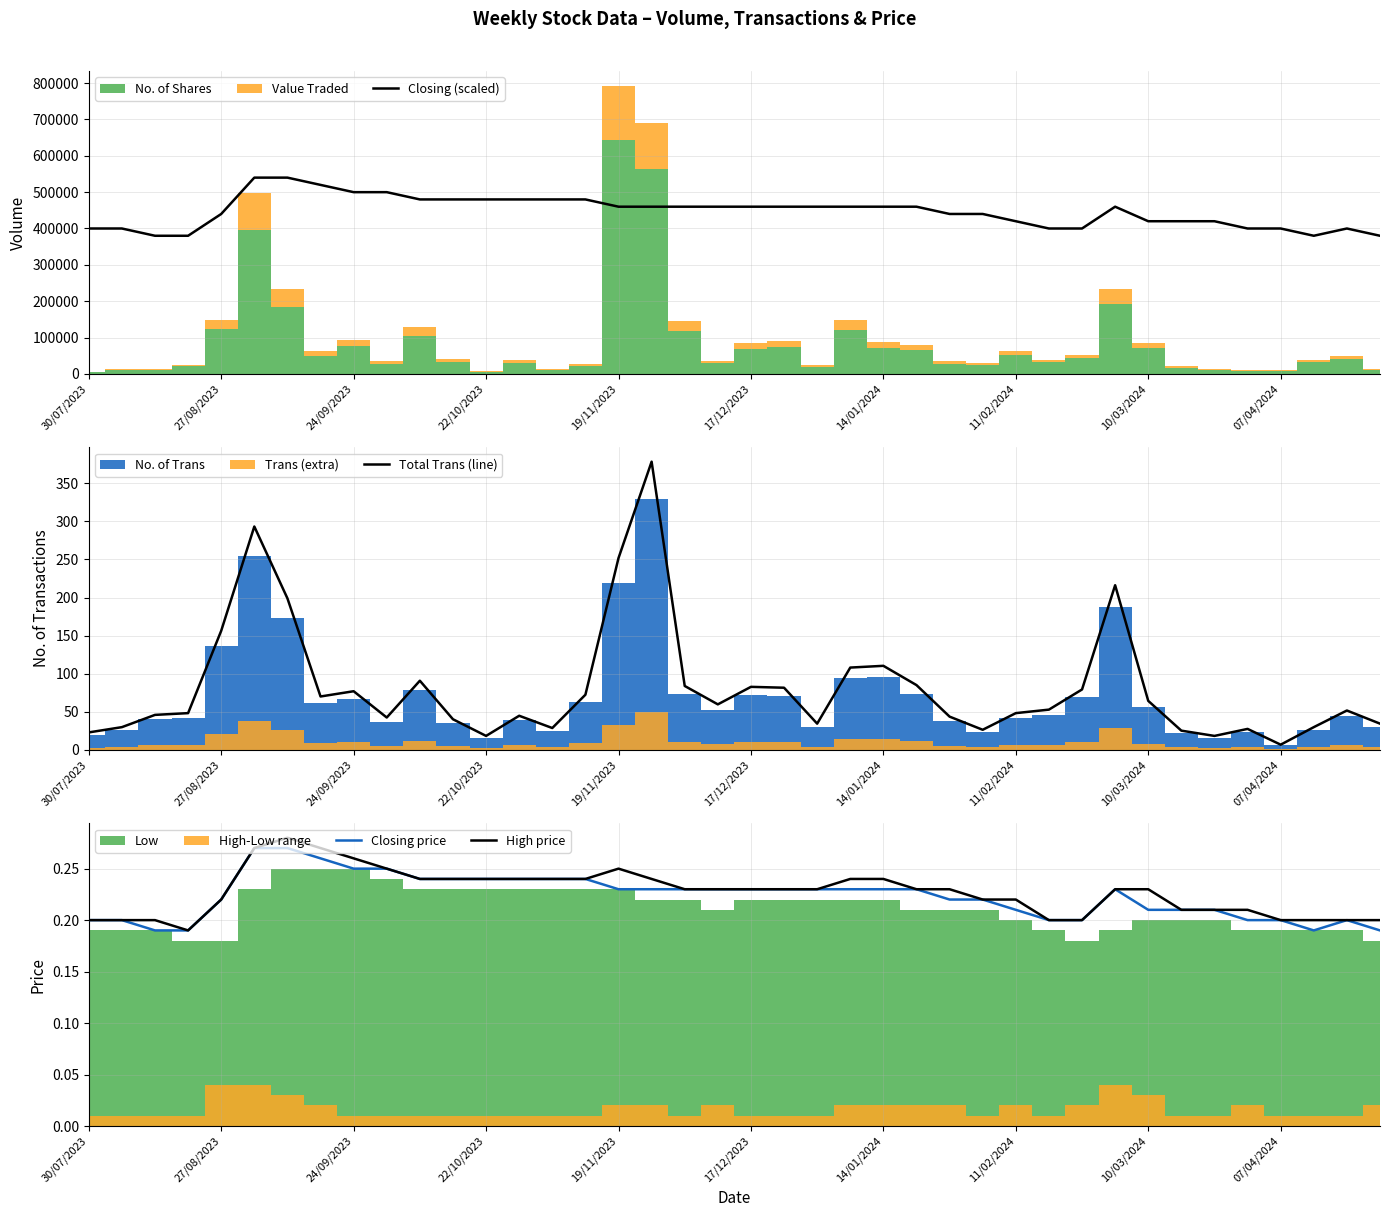

What is the sum of all Closing price values?

8.9